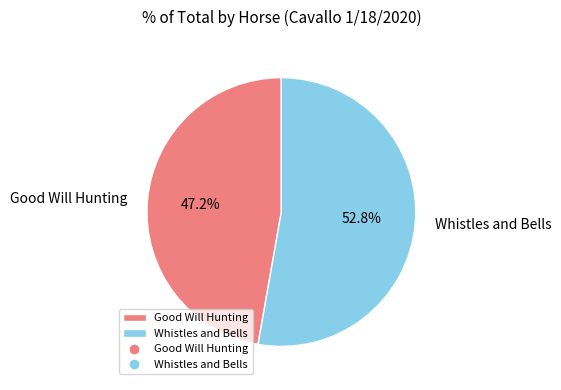

What is the smallest slice in the pie chart?

Good Will Hunting